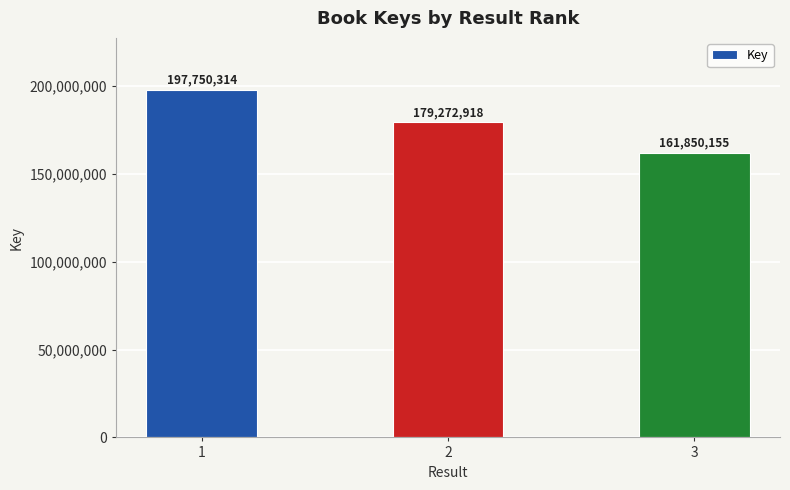

Where is the data nearest to the value 179800234?

2